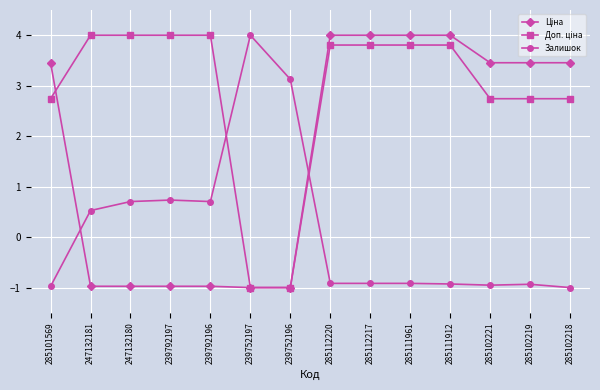

Is it true that Залишок equals 1.1 at 239792197?

False